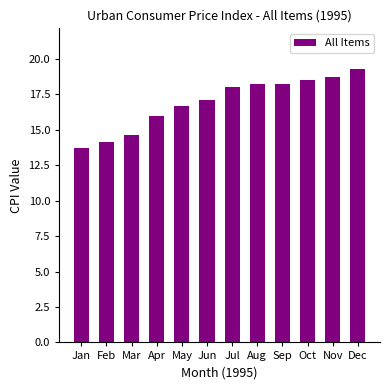

What is the value of the 2nd bar from the left?

14.1